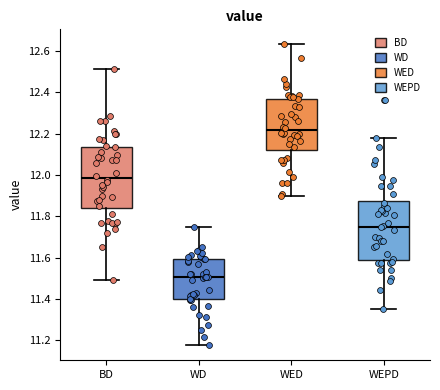

Which box's median line is the highest?

WED